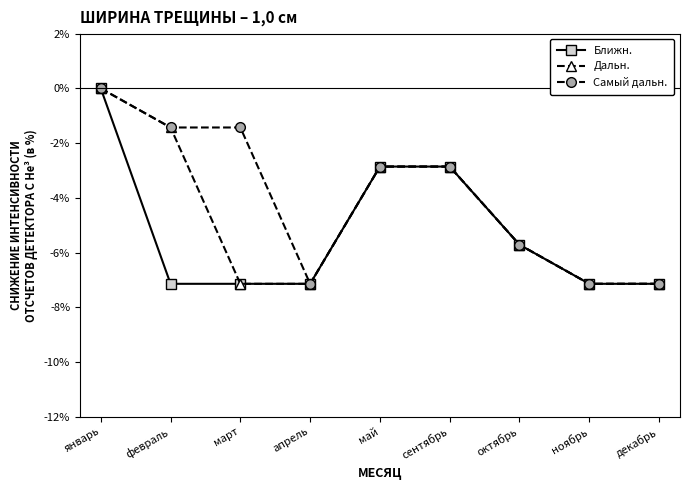

What are all the series names shown in the legend?

Ближн., Дальн., Самый дальн.